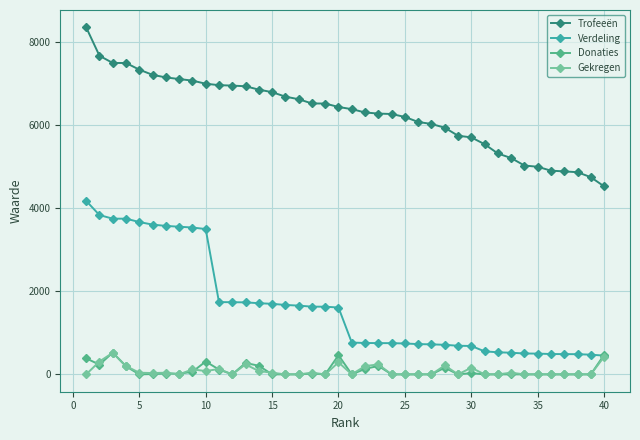

What is the maximum value for Gekregen?

520